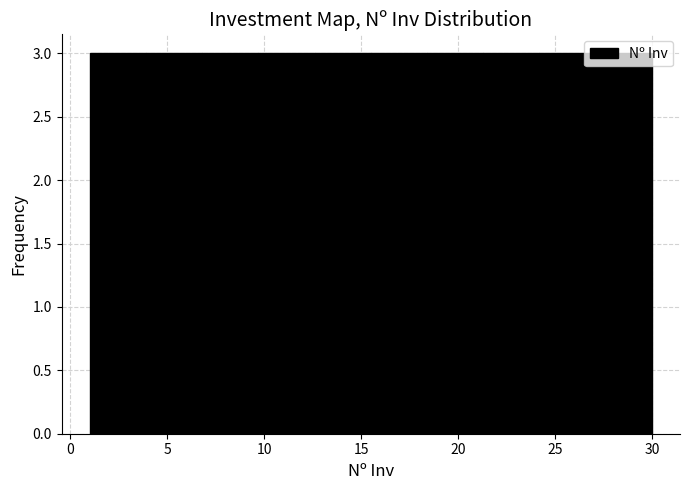

How tall is the bar that spans 6.8 to 9.7 on the x-axis? Neither the bar edges nor the heights are printed on the chart, so give them approximately, as read against the axes.

3